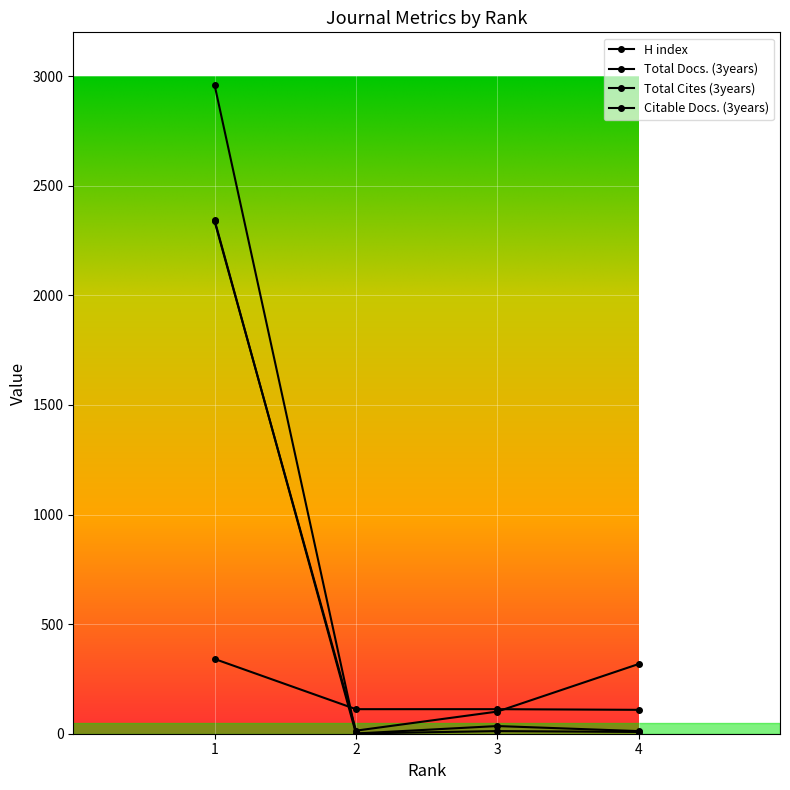

Rank the series at 2 from lowest to highest value.

Total Docs. (3years), Total Cites (3years), Citable Docs. (3years), H index